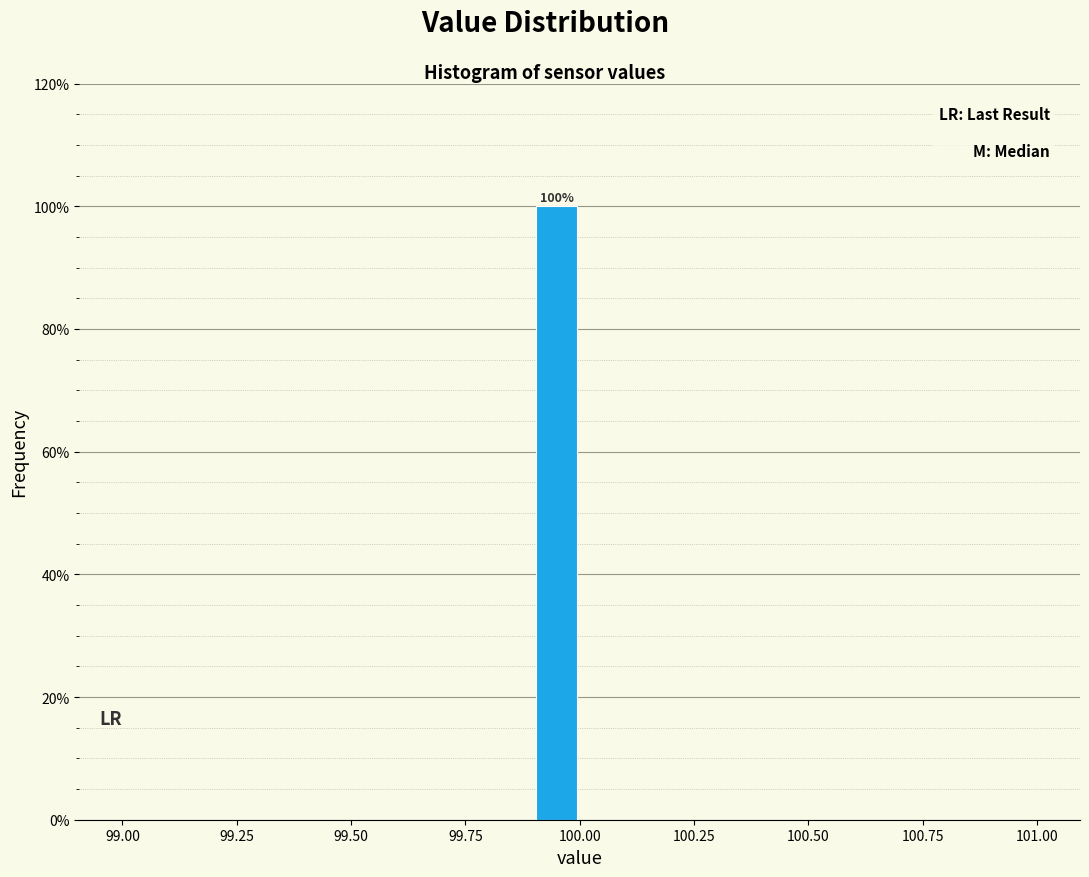

Read against the x-axis, roughly where is the centre of the tallest bar?

99.95